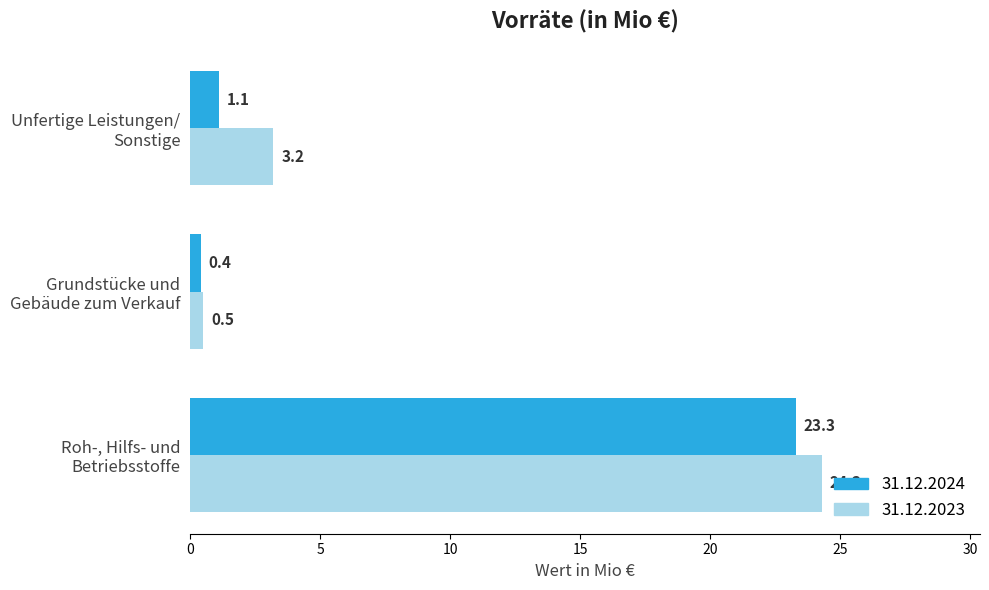

What is the difference between the maximum and minimum values in the 31.12.2023 series?

23.8